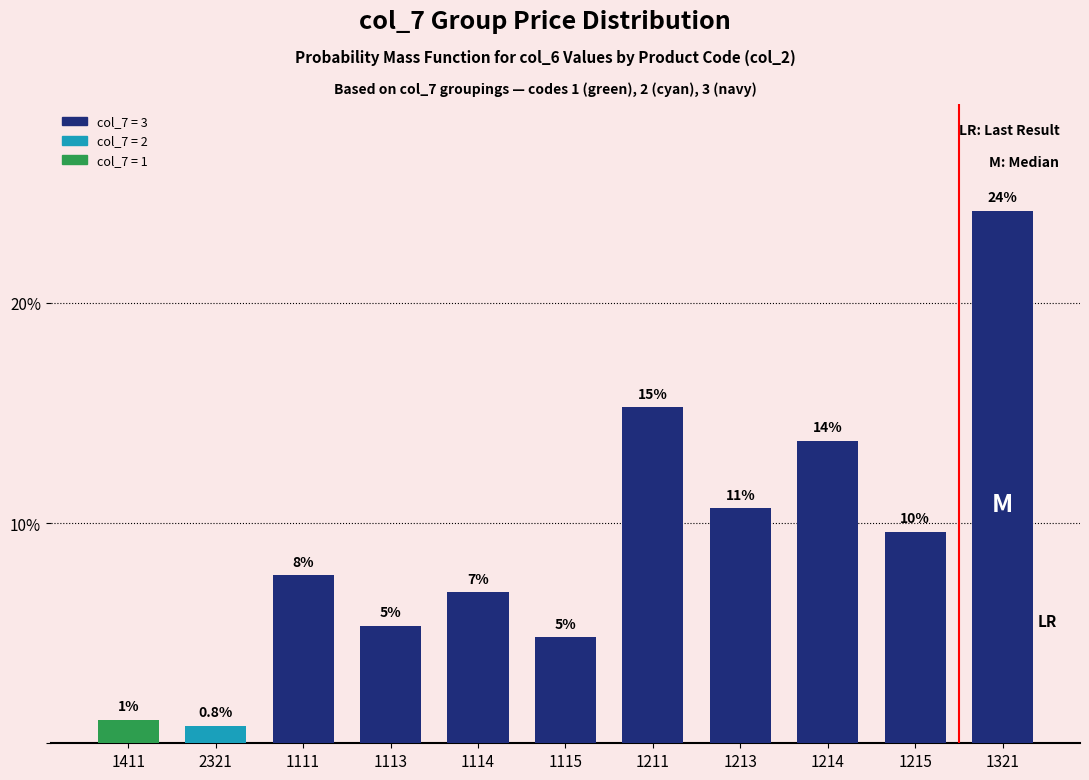

Rank the categories by value from highest to lowest.

1321, 1211, 1214, 1213, 1215, 1111, 1114, 1113, 1115, 1411, 2321